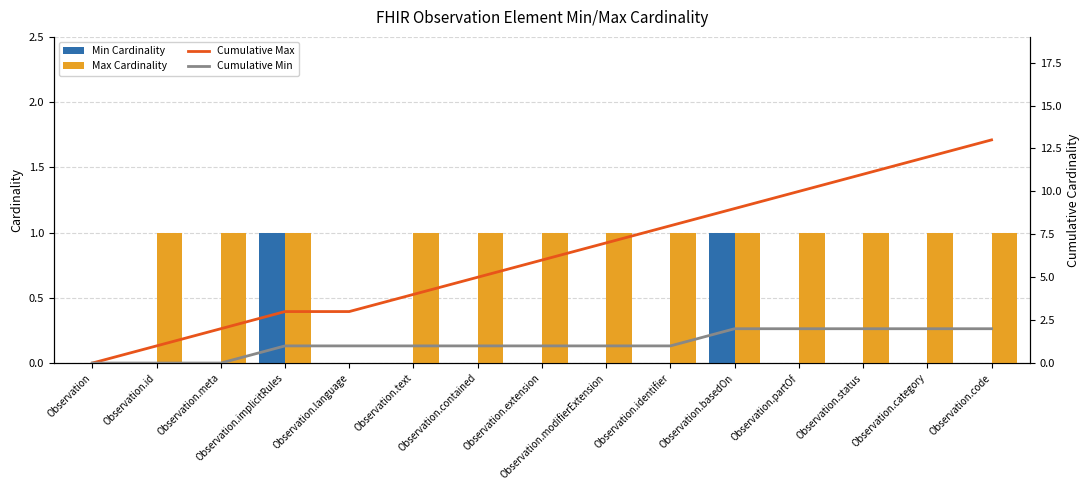

What are all the series names shown in the legend?

Min Cardinality, Max Cardinality, Cumulative Max, Cumulative Min